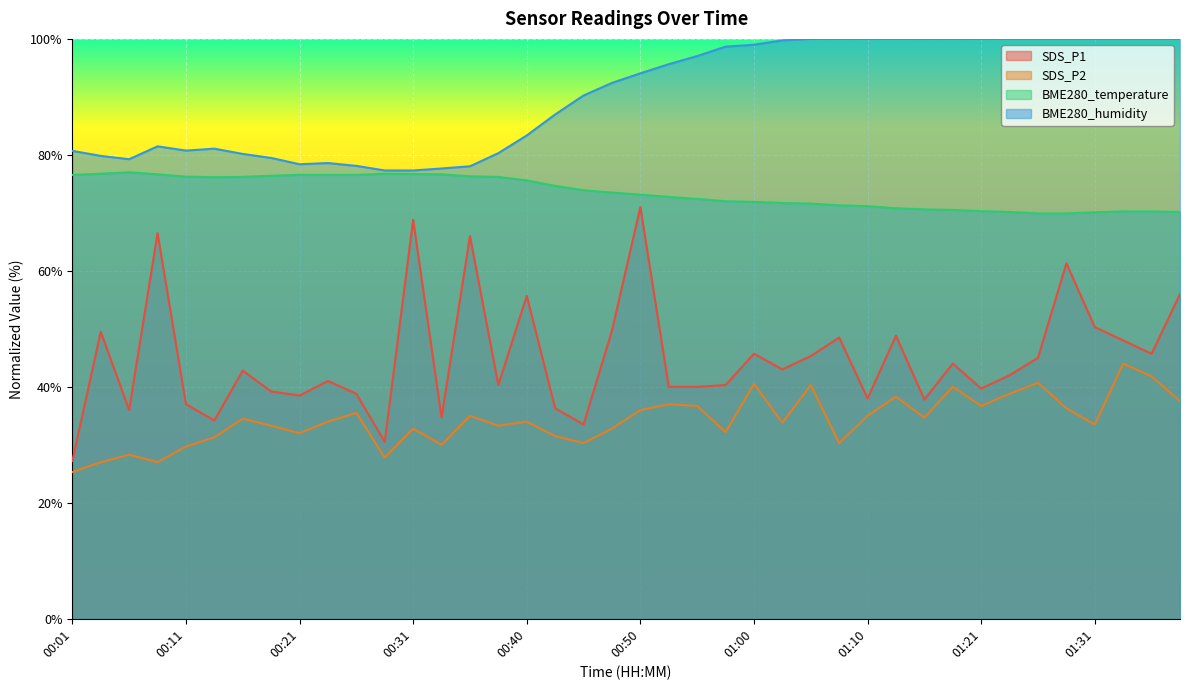

What is the value of the BME280_temperature point at the 17th from the left?

75.6